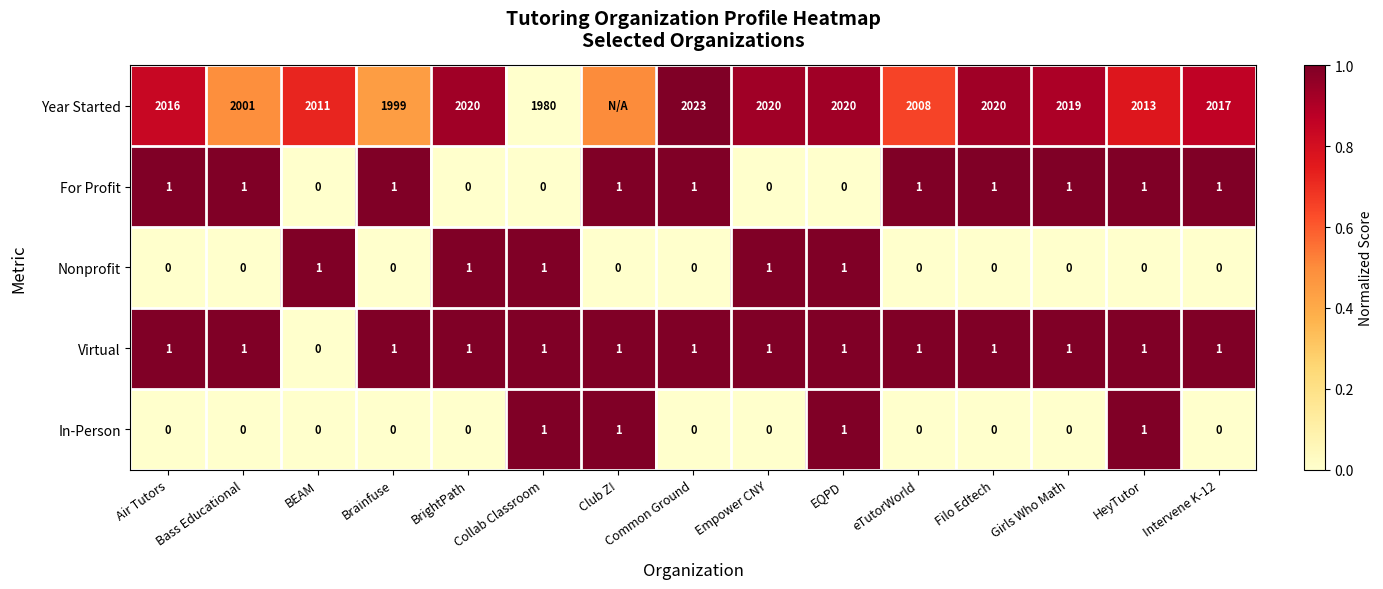

What is the spread (max minus min) of values at EQPD?

2020.0